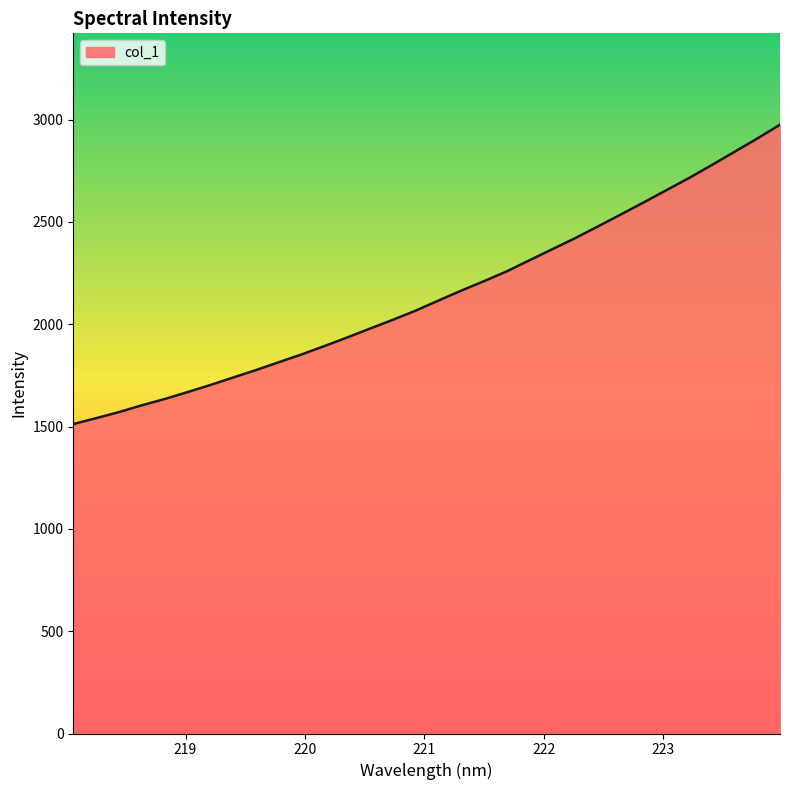

What is the difference between the maximum and minimum values?

1463.2